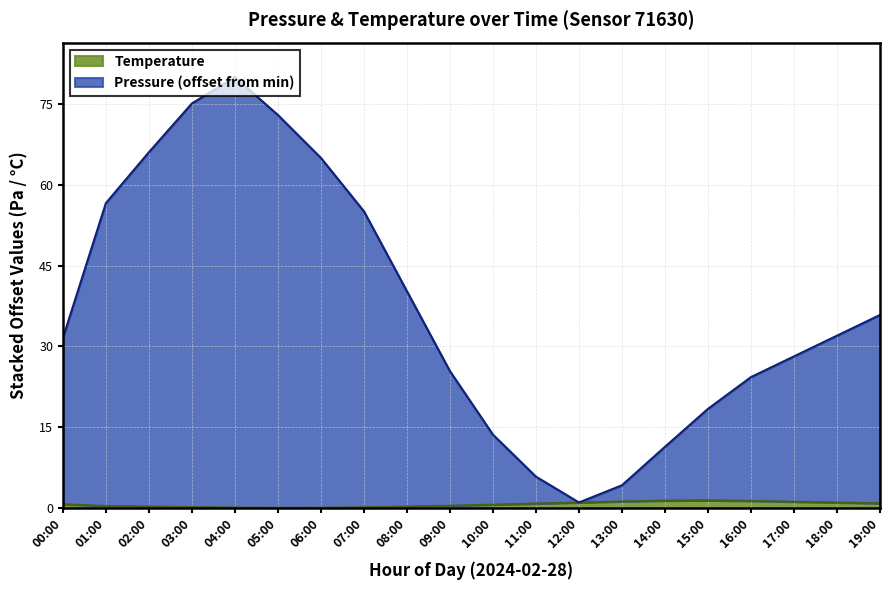

What is the label of the 2nd point from the left?

01:00